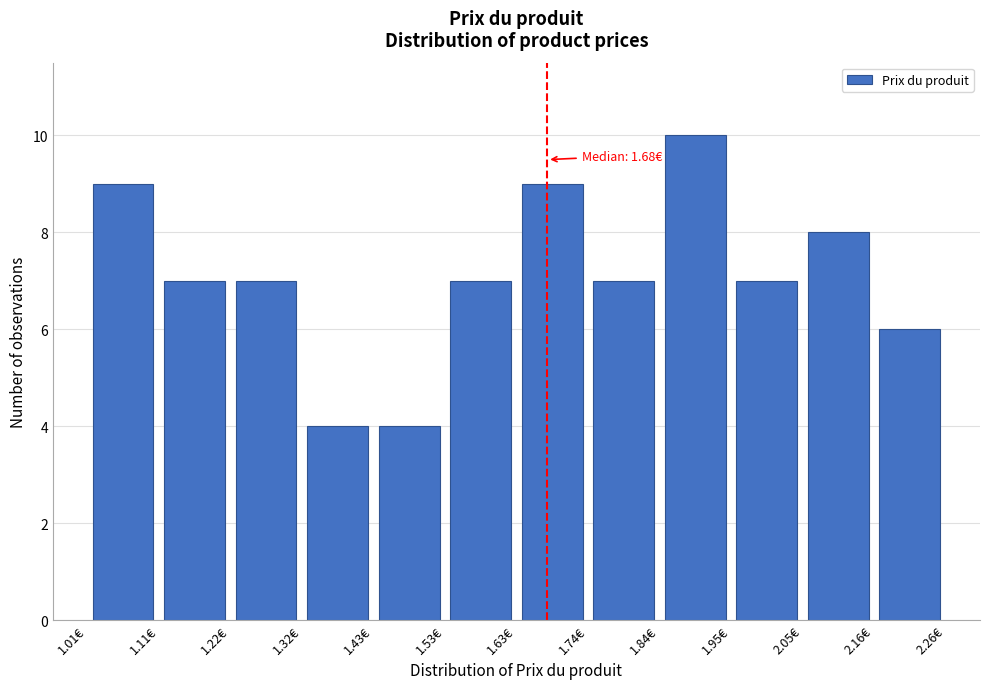

Over which range of the x-axis is the bar tallest?

1.84 to 1.94